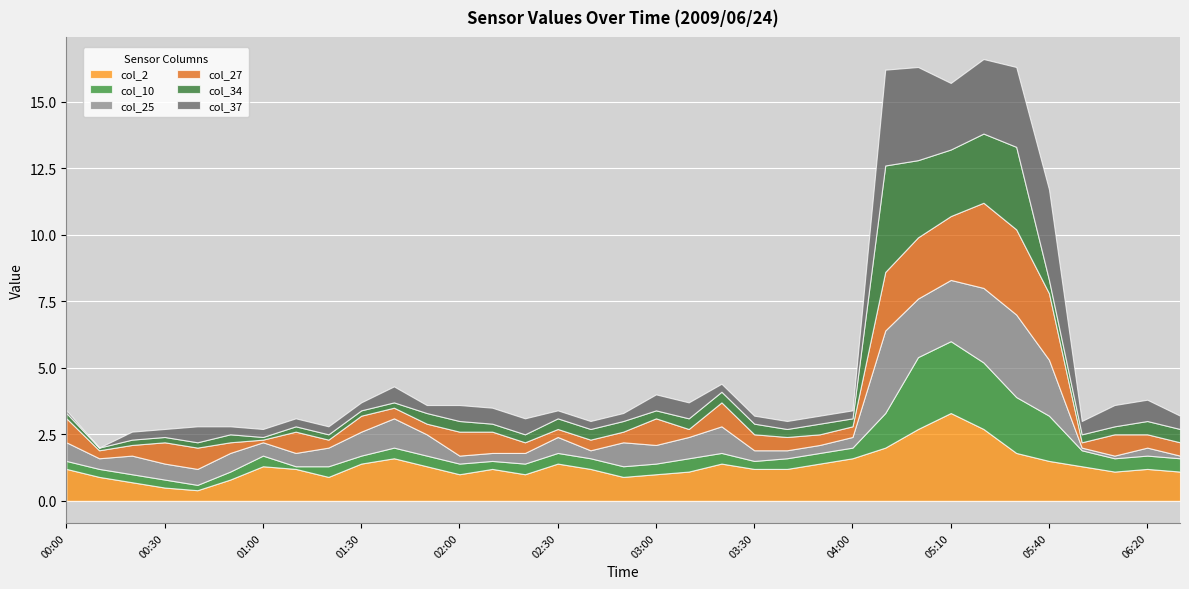

In col_2, how many points are higher than both neighbors (excluding endpoints)?

7